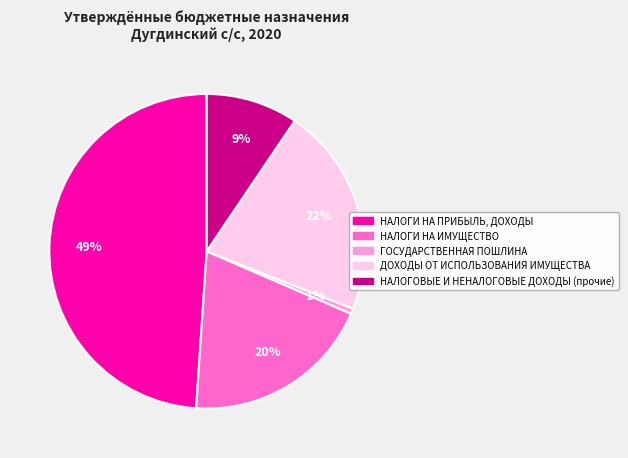

Count the number of slices in the pie.

5